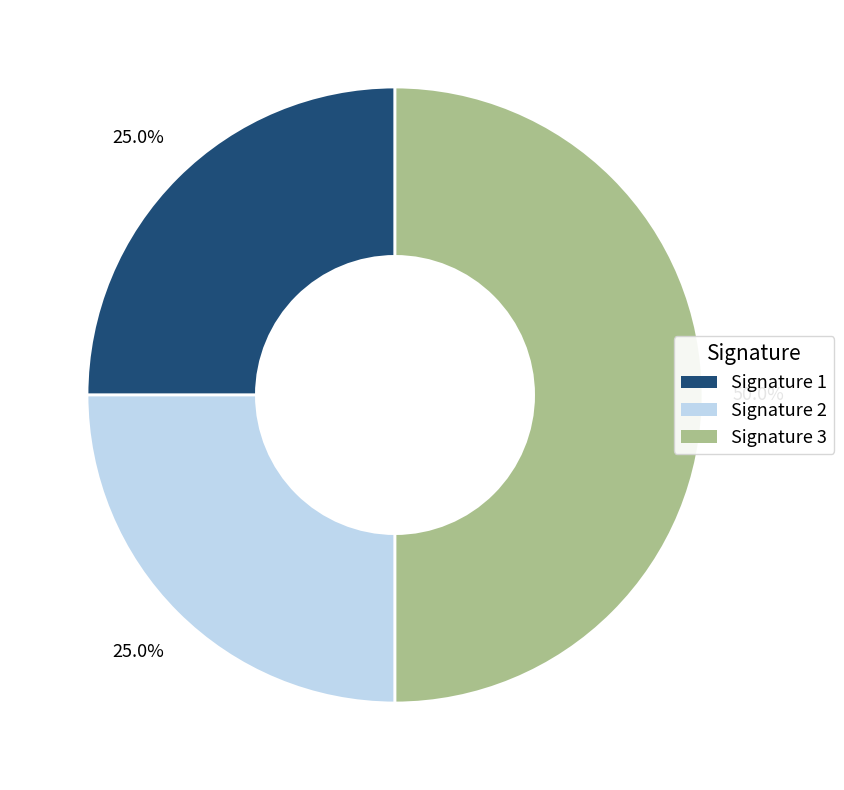

Does Signature 1 account for over 50% of the chart?

No